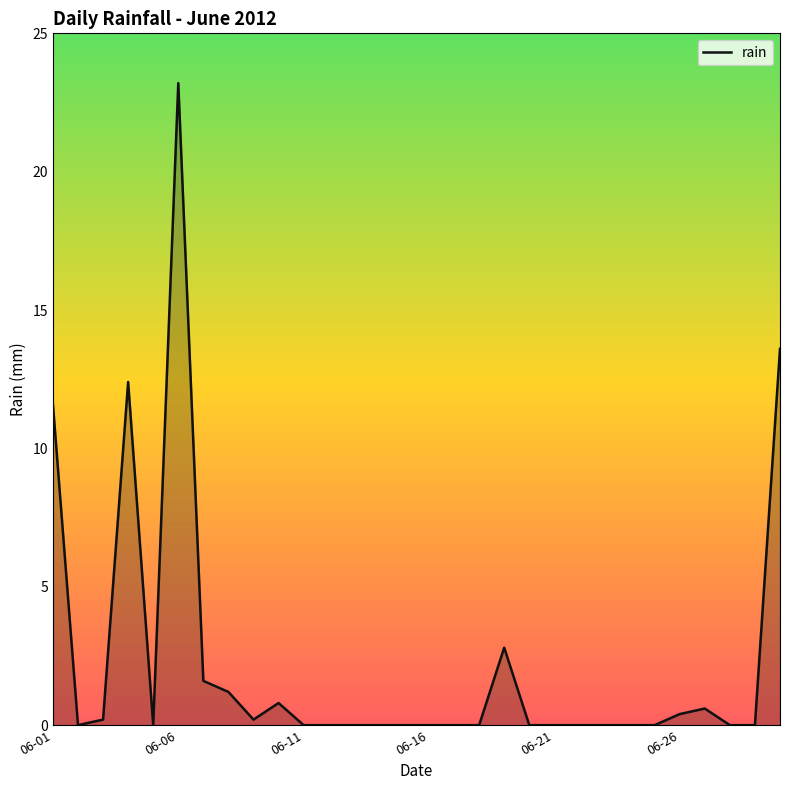

What is the difference between the maximum and minimum values?

23.2